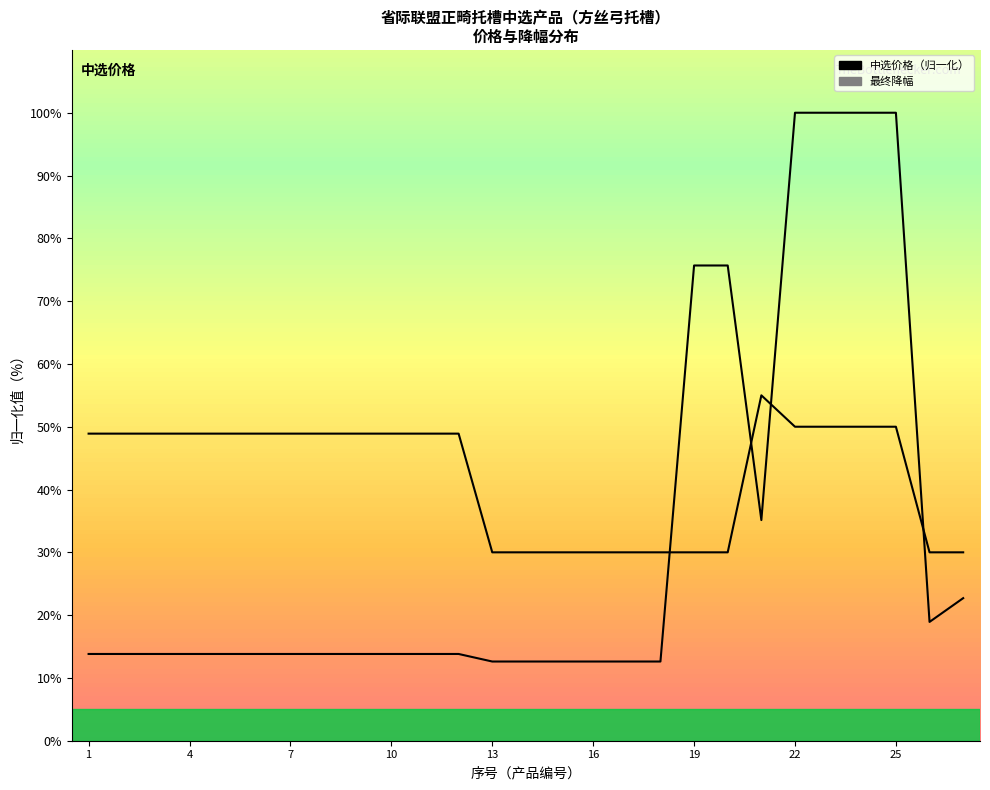

In 最终降幅, how many points are higher than both neighbors (excluding endpoints)?

1